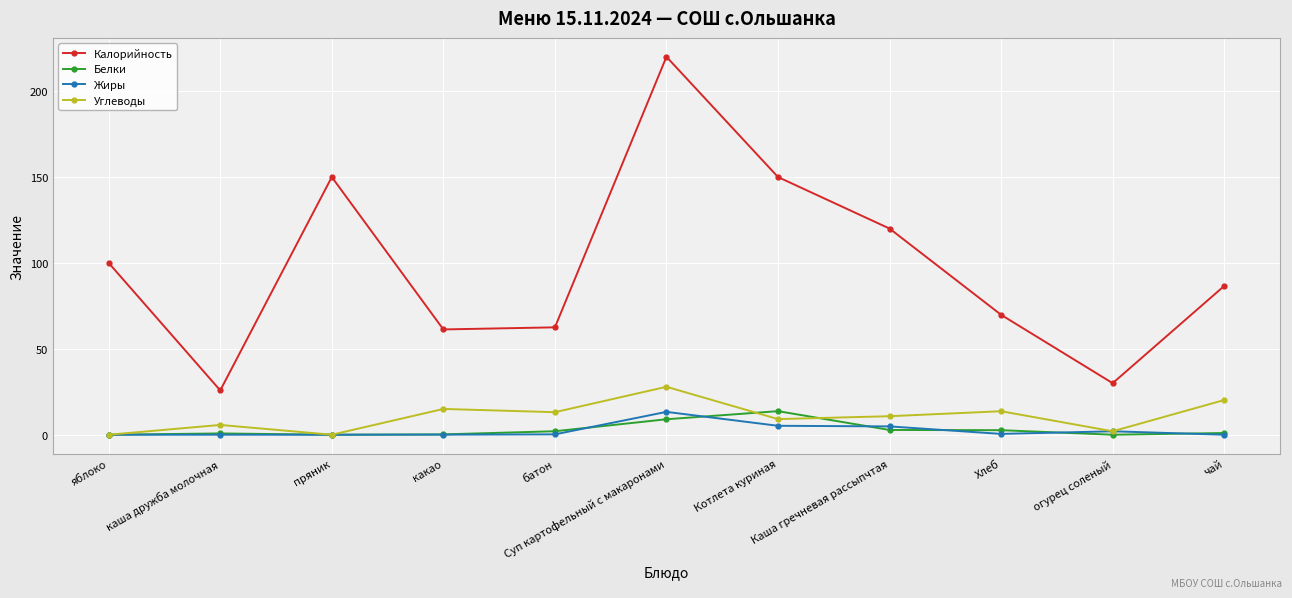

What is the label of the 2nd point from the left?

каша дружба молочная